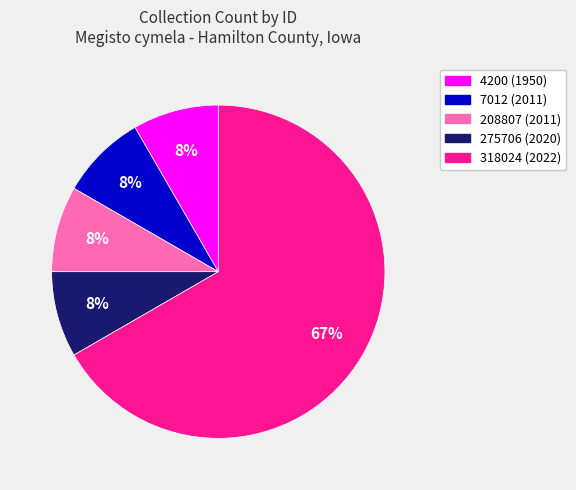

To the nearest percent, what portion does 7012 represent?

8%